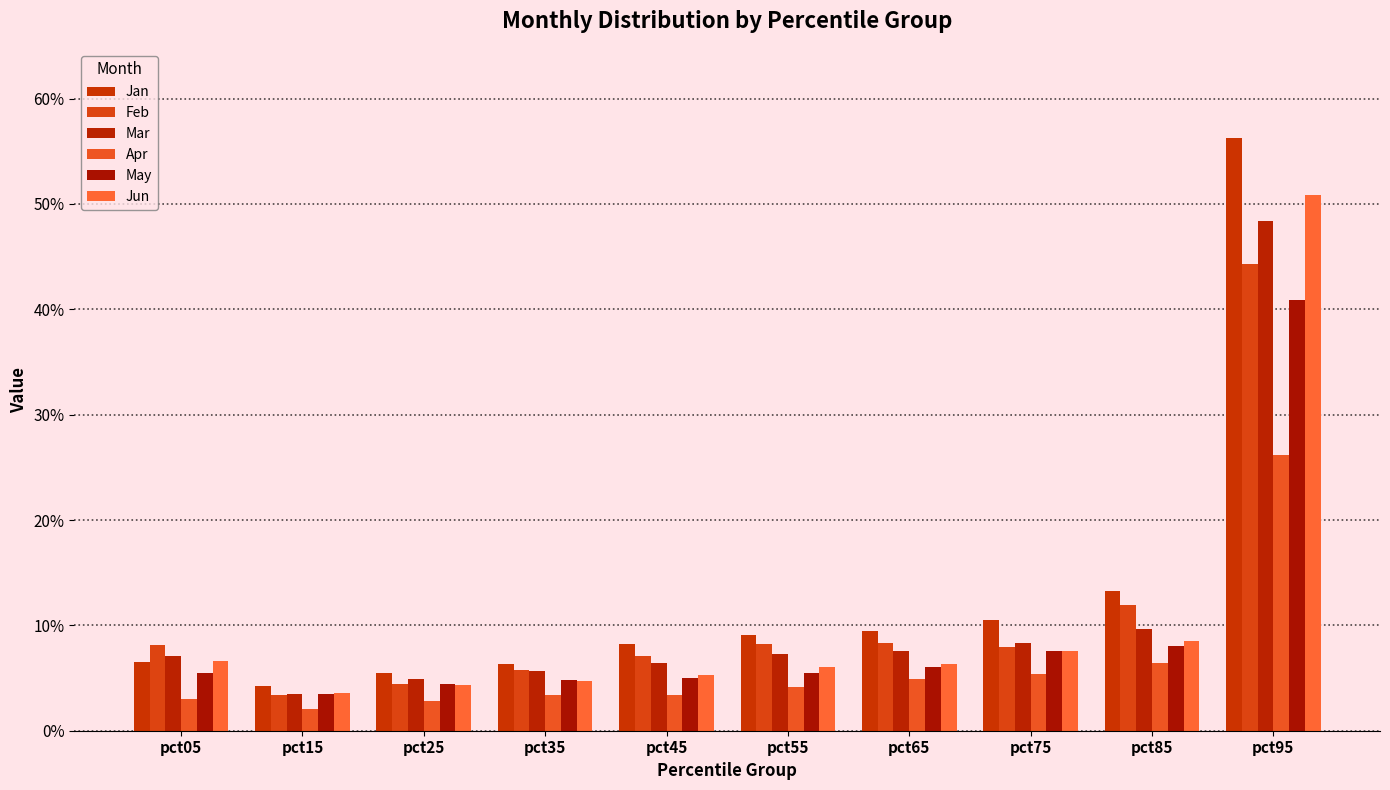

Rank the categories by Jun value from lowest to highest.

pct15, pct25, pct35, pct45, pct55, pct65, pct05, pct75, pct85, pct95